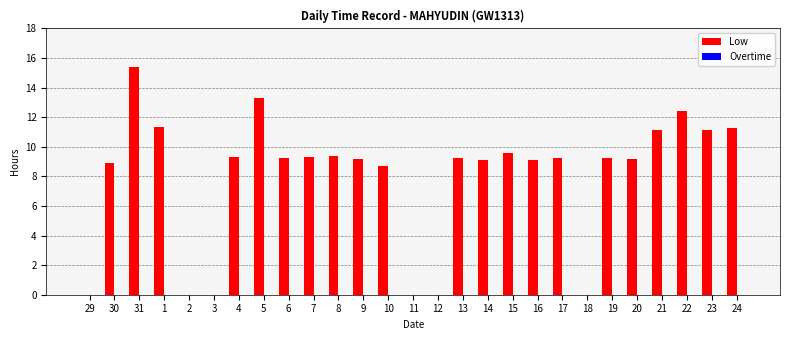

What is the sum of all values?

214.7